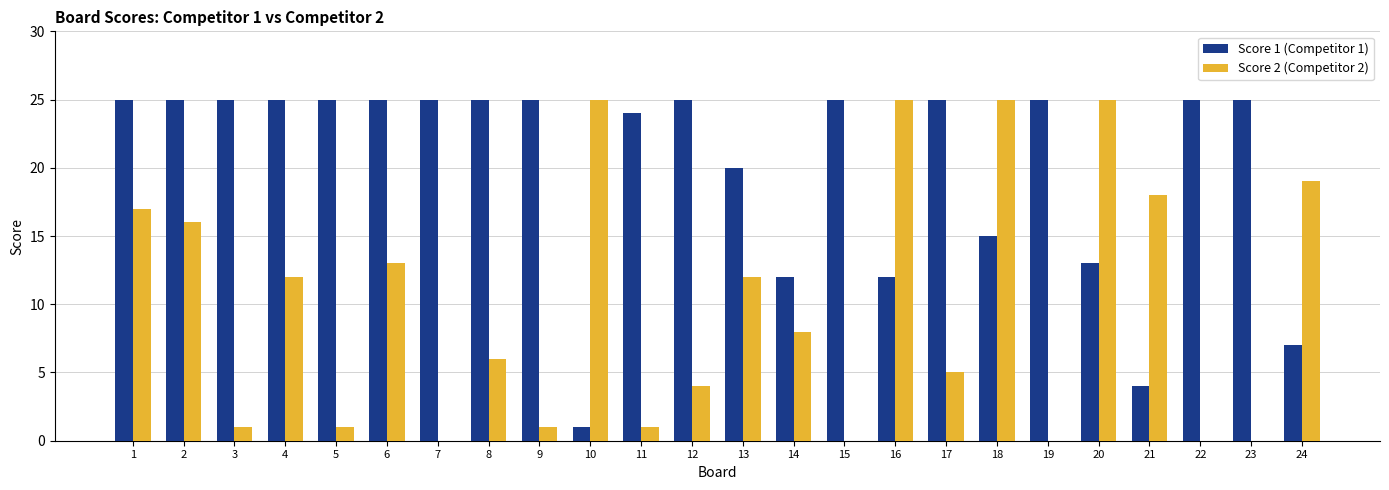

Which series has the largest total across all categories?

Score 1 (Competitor 1)